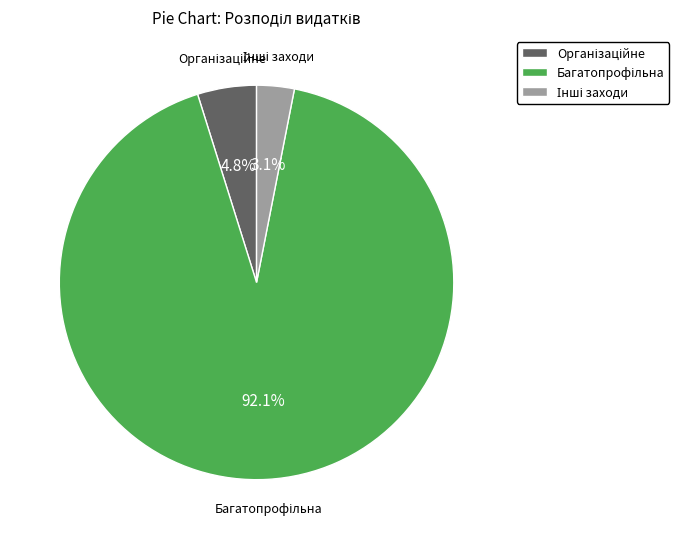

Does any single category account for the majority?

Yes